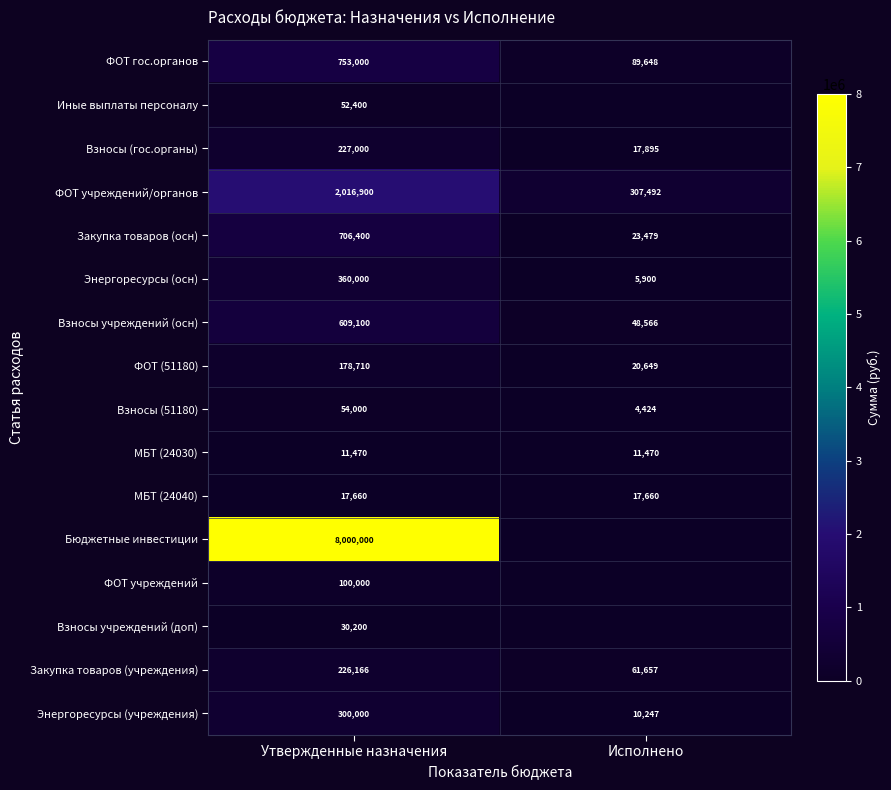

The Взносы (гос.органы) series shows 145596.5 at Утвержденные назначения. True or false?

False